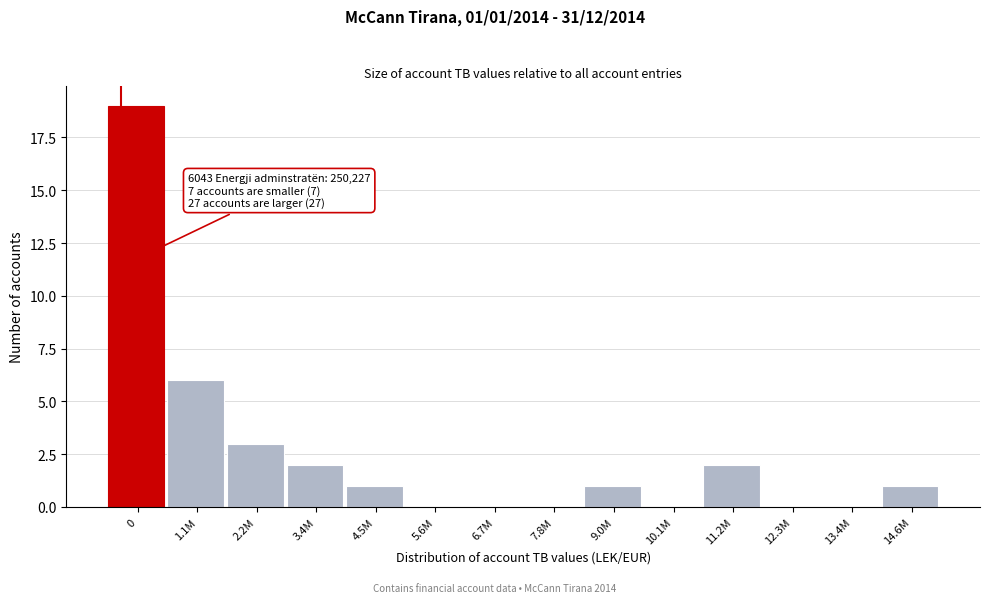

Reading left to right, extract all data points from this chart.

0=19	1.1M=6	2.2M=3	3.4M=2	4.5M=1	5.6M=0	6.7M=0	7.8M=0	9.0M=1	10.1M=0	11.2M=2	12.3M=0	13.4M=0	14.6M=1